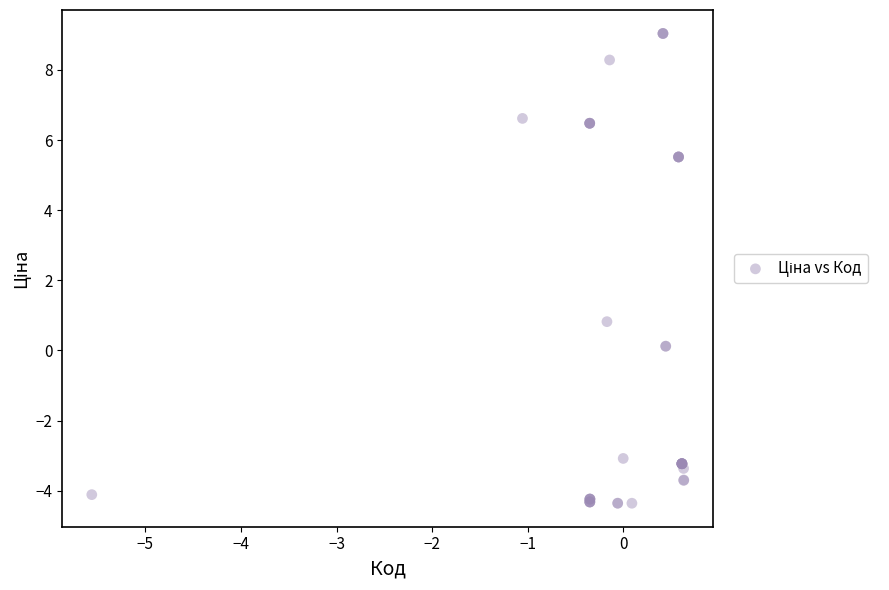

What Y value in the scatter plot is closest to 2?

0.8